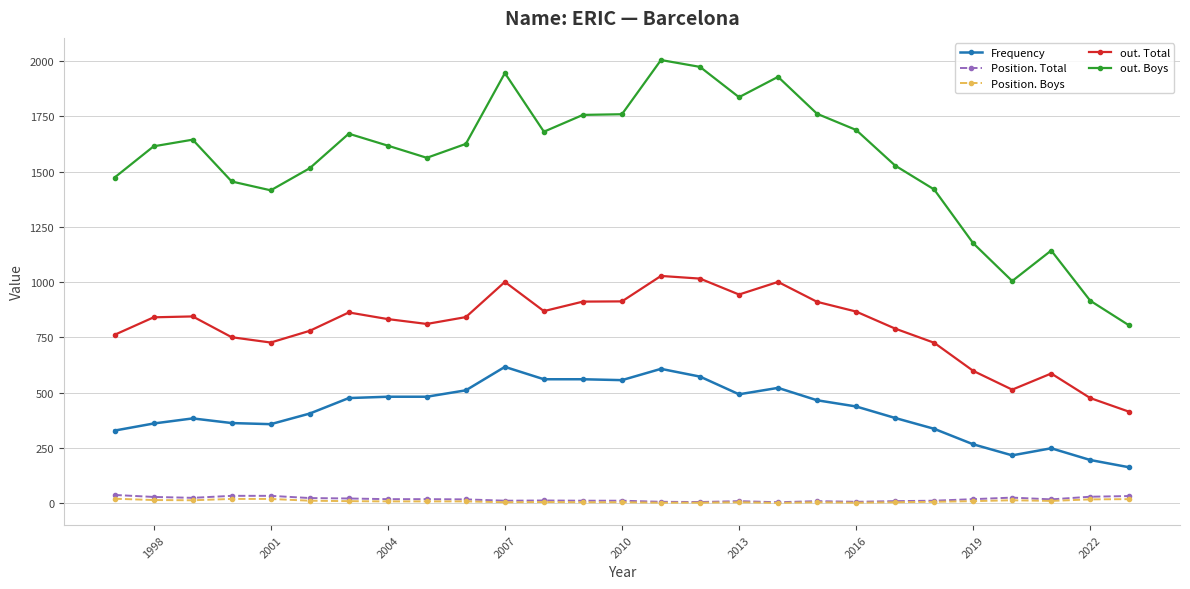

What are all the series names shown in the legend?

Frequency, Position. Total, Position. Boys, out. Total, out. Boys